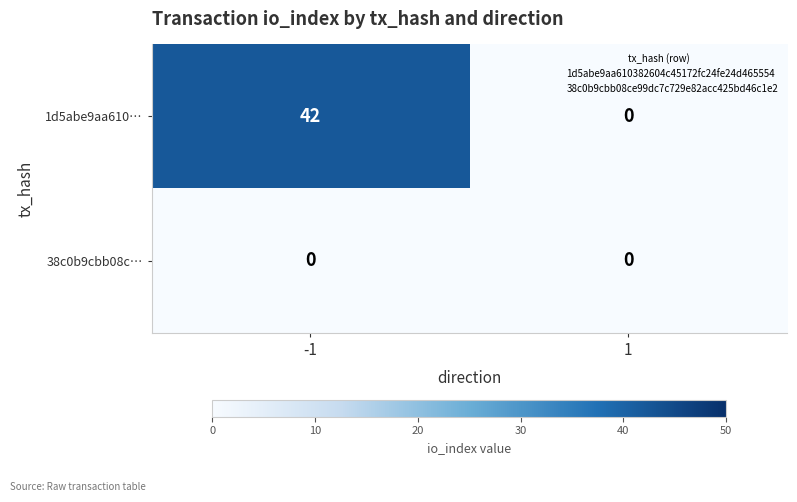

How many distinct data groups are displayed?

2